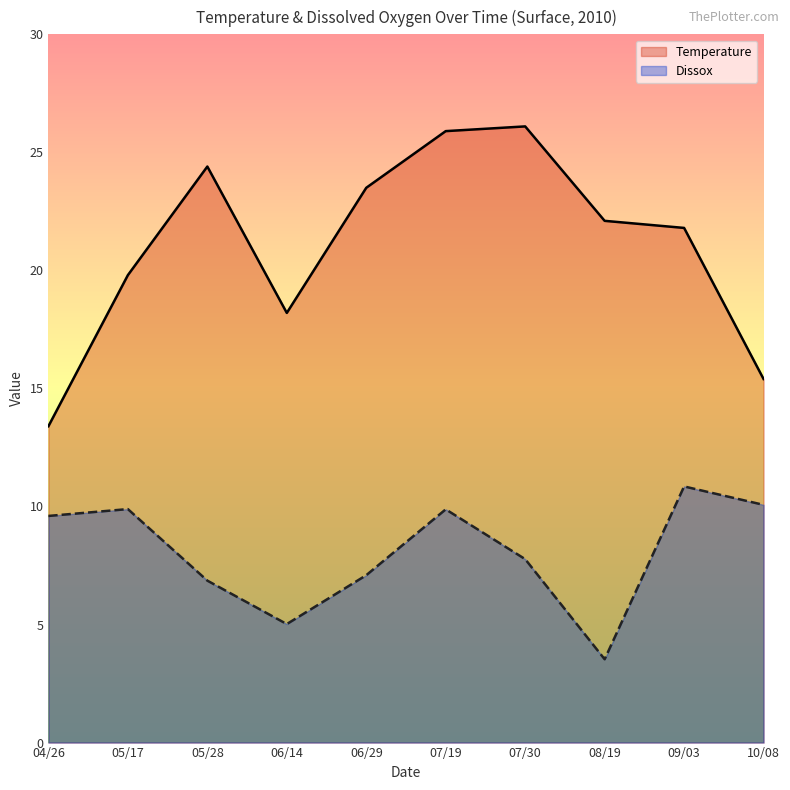

What is the minimum value shown in the chart?

3.5